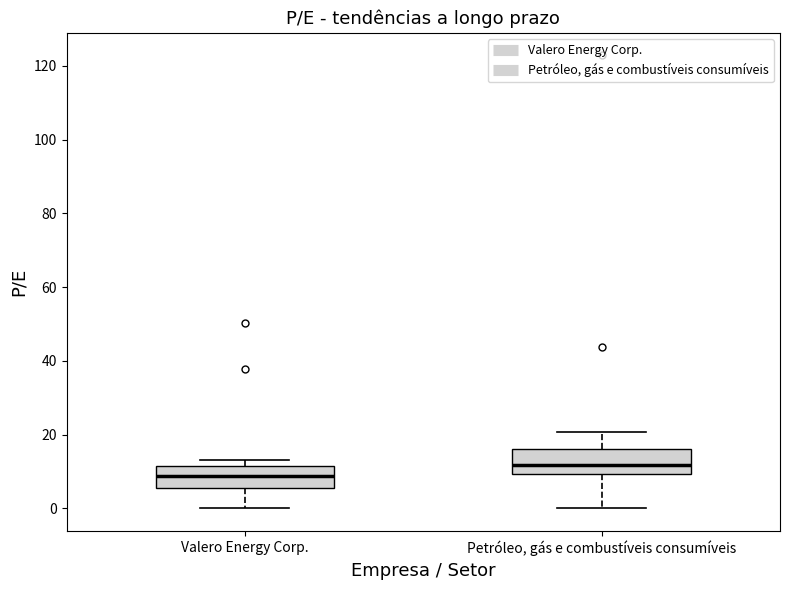

Reading left to right, read every box against the y-axis: the position of its median line, the range the box covers, and the ends of its whiskers. The values are not printed on the chart, so give them approximately, as read against the axis.

Valero Energy Corp.: median 8, box 6 to 12, whiskers 0 to 14
Petróleo, gás e combustíveis consumíveis: median 12, box 10 to 16, whiskers 0 to 20